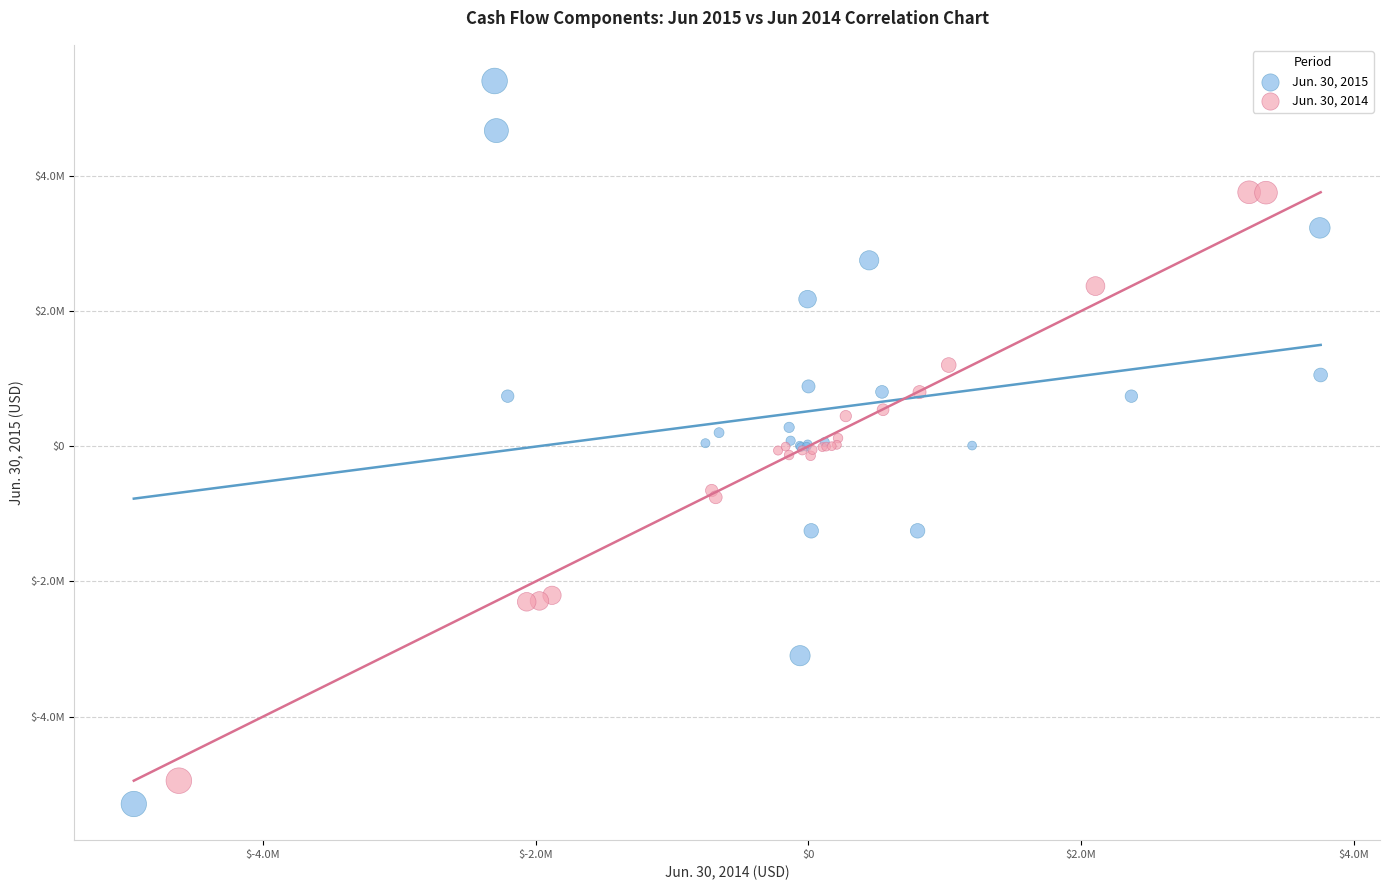

Which series contains the highest Y value?

Jun. 30, 2015